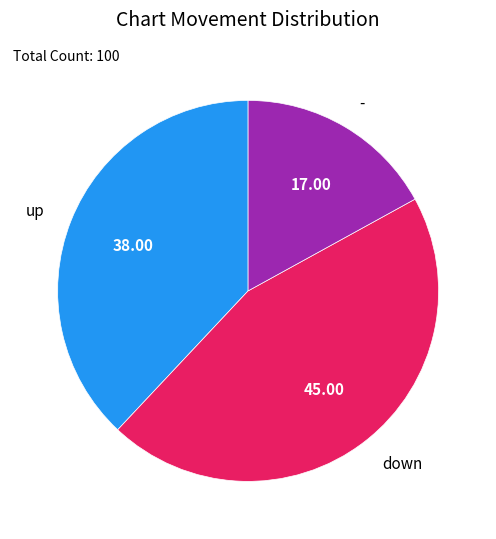

Do down and - together represent more than half of the pie?

Yes